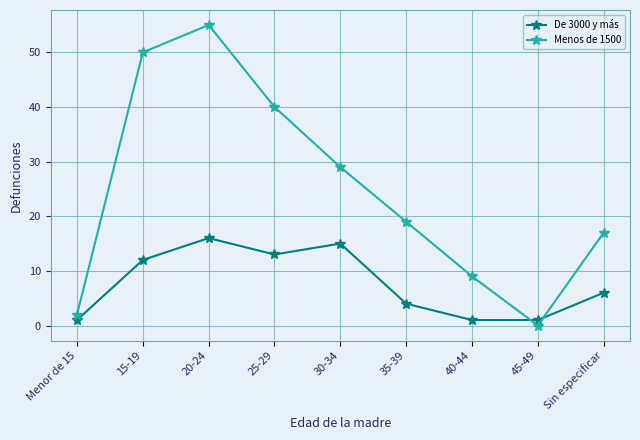

What is the difference between the highest and lowest values at 15-19?

38